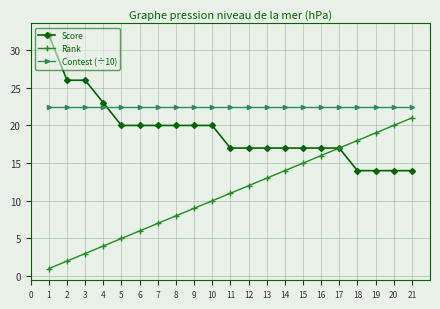

The Contest (÷10) series shows 10.0 at 2. True or false?

False